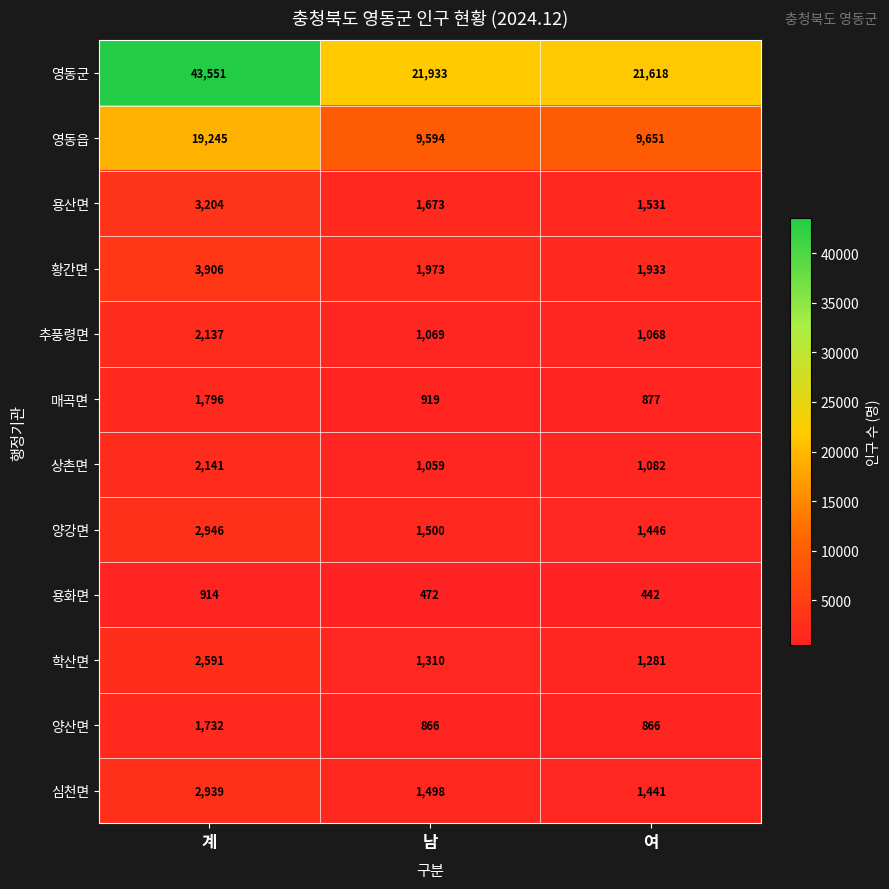

Read the 영동군 value at 남.

21933